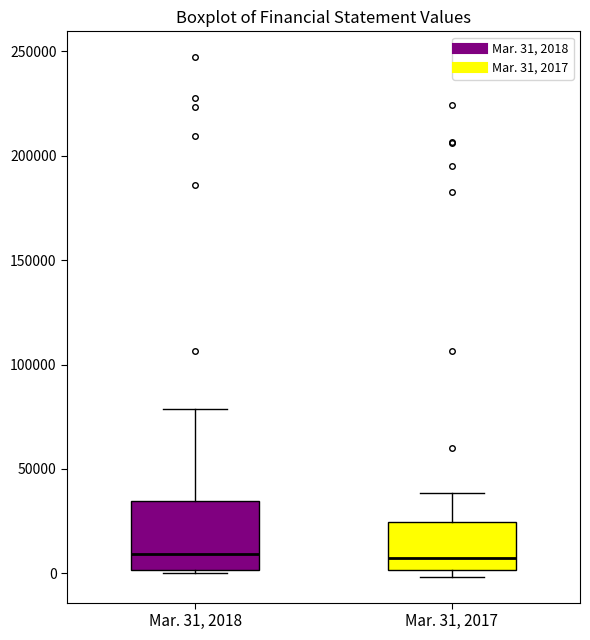

Reading left to right, read every box against the y-axis: the position of its median line, the range the box covers, and the ends of its whiskers. The values are not printed on the chart, so give them approximately, as read against the axis.

Mar. 31, 2018: median 10000, box 0 to 35000, whiskers 0 (just below the box's lower edge) to 80000
Mar. 31, 2017: median 5000, box 0 to 25000, whiskers 0 (just below the box's lower edge) to 40000